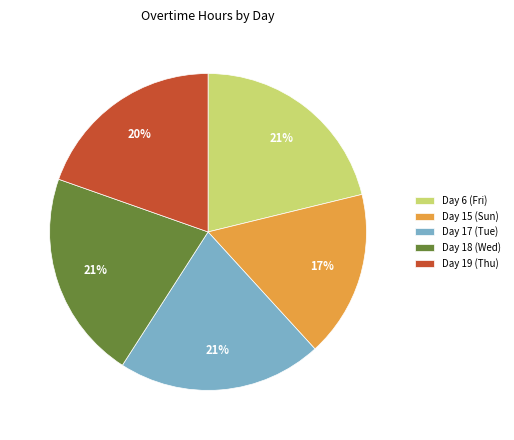

Which category has the smallest portion of the pie?

Day 15 (Sun)